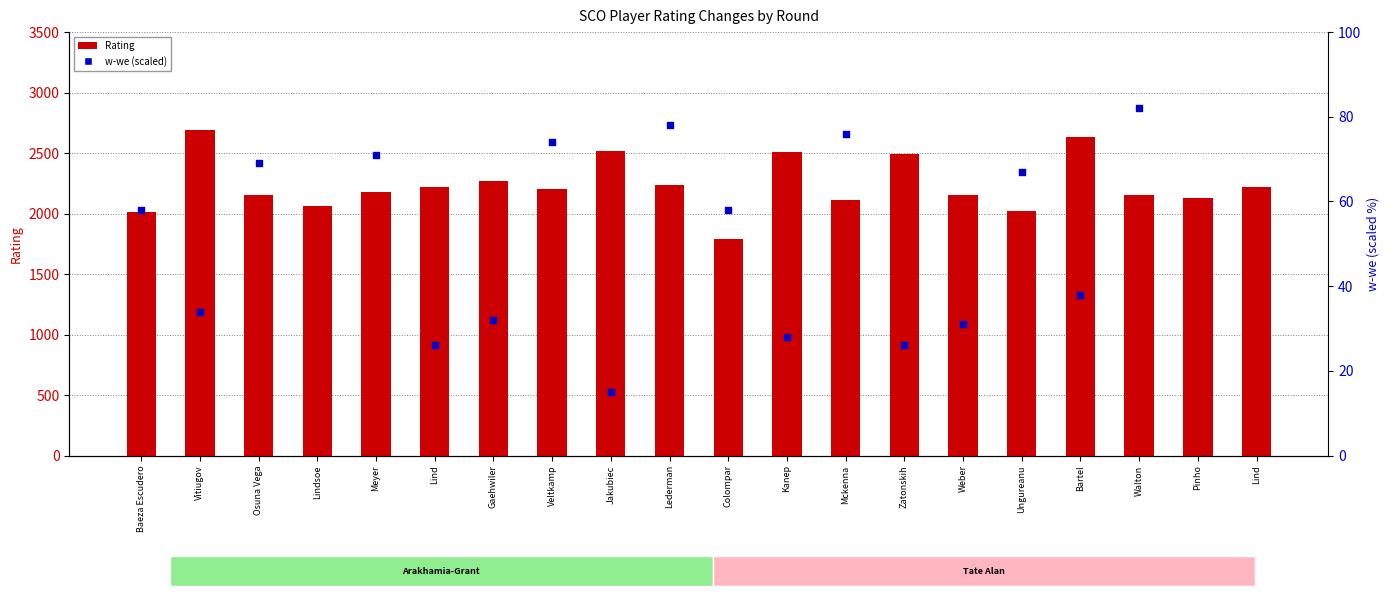

Which series has the largest total across all categories?

Rating